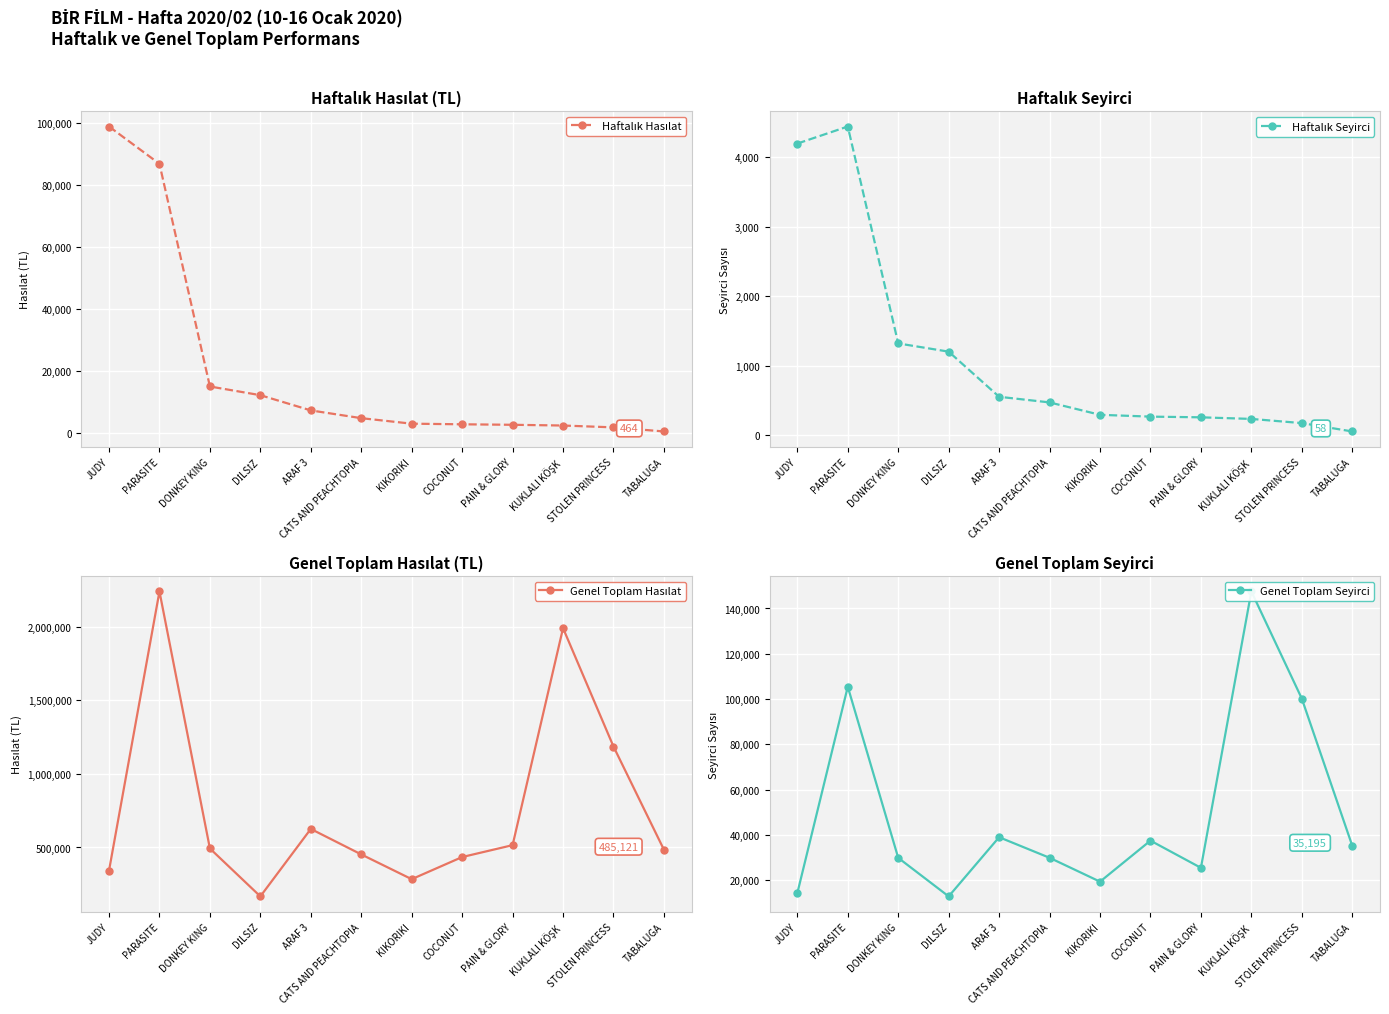

What are all the series names shown in the legend?

Haftalık Hasılat, Haftalık Seyirci, Genel Toplam Hasılat, Genel Toplam Seyirci